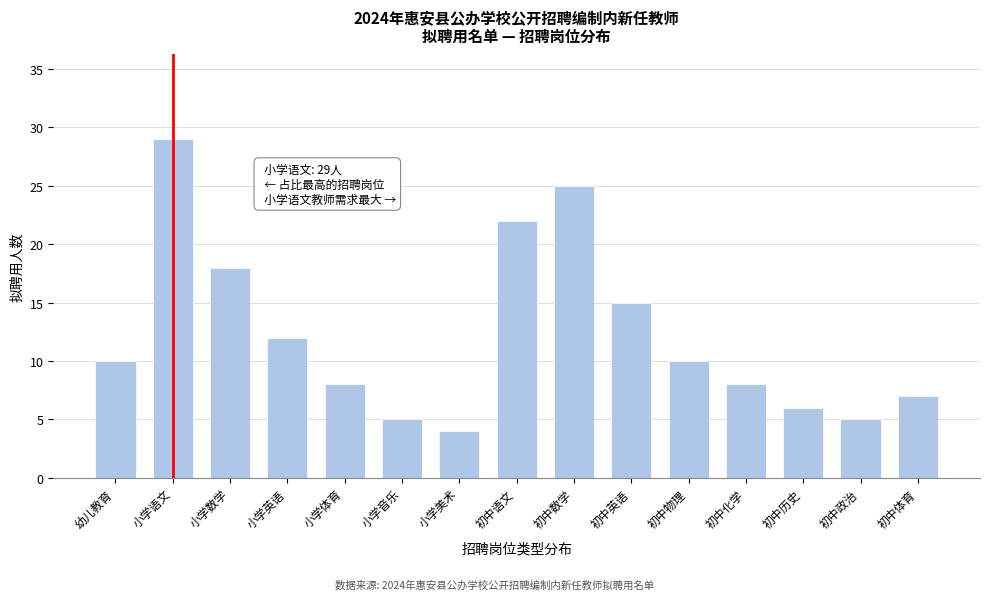

Reading left to right, transcribe all the data shown in this chart.

幼儿教育=10	小学语文=29	小学数学=18	小学英语=12	小学体育=8	小学音乐=5	小学美术=4	初中语文=22	初中数学=25	初中英语=15	初中物理=10	初中化学=8	初中历史=6	初中政治=5	初中体育=7